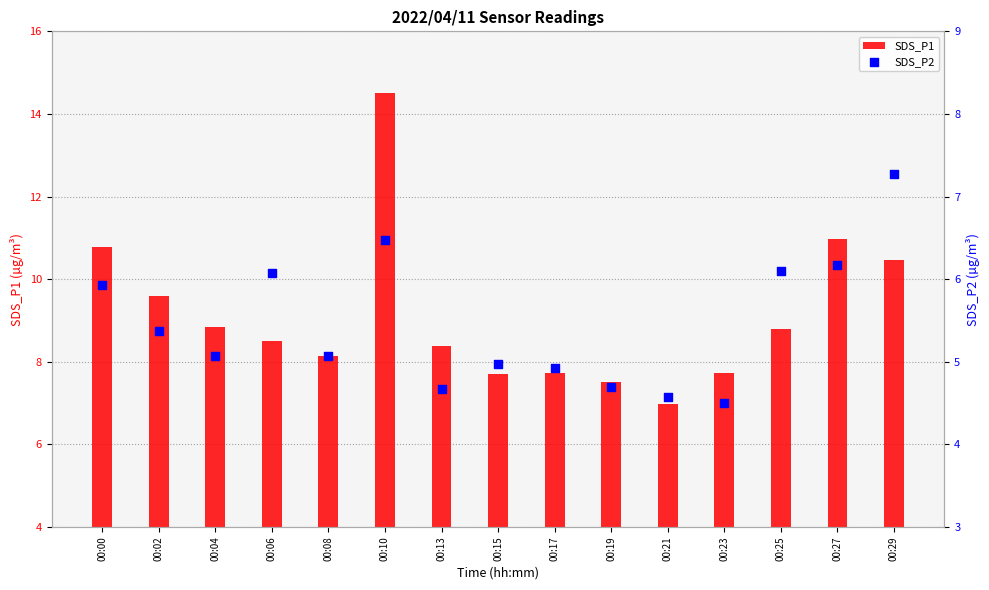

What are all the series names shown in the legend?

SDS_P1, SDS_P2